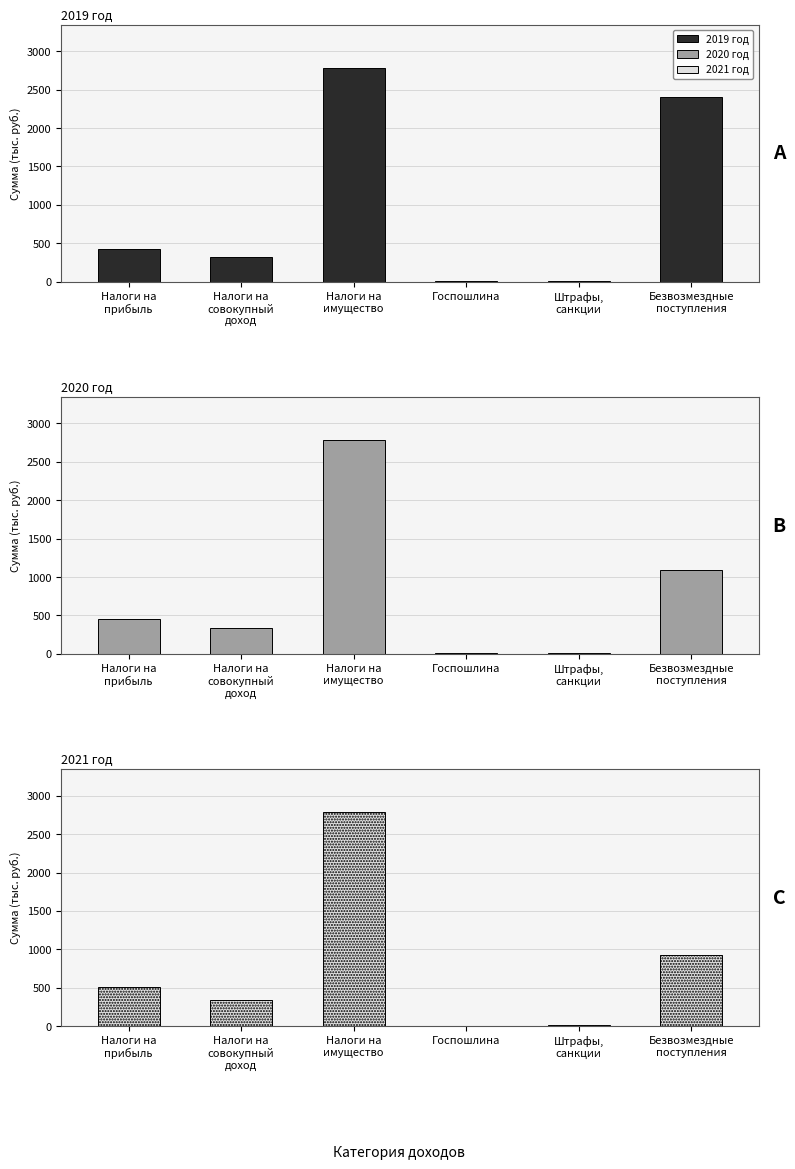

Where is 2021 год nearest to the value 1396?

Безвозмездные
поступления